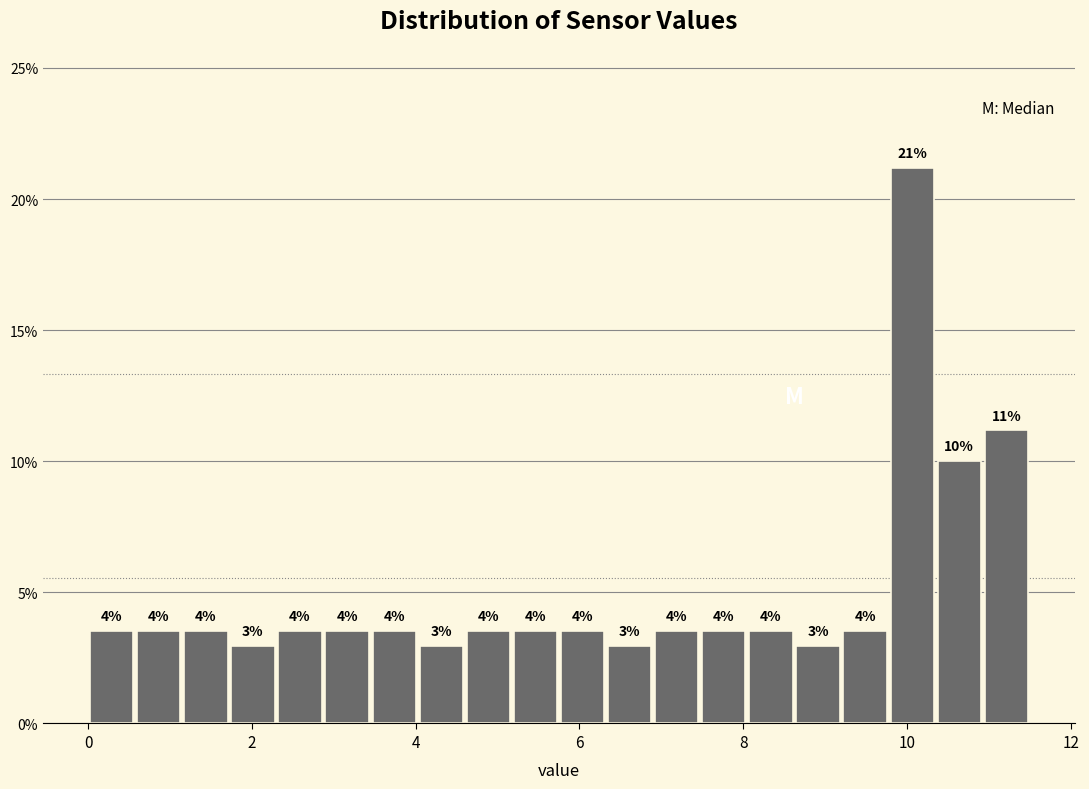

Around what value on the x-axis is the tallest bar? Give the approximate position of its centre, as read against the axis.

10.0